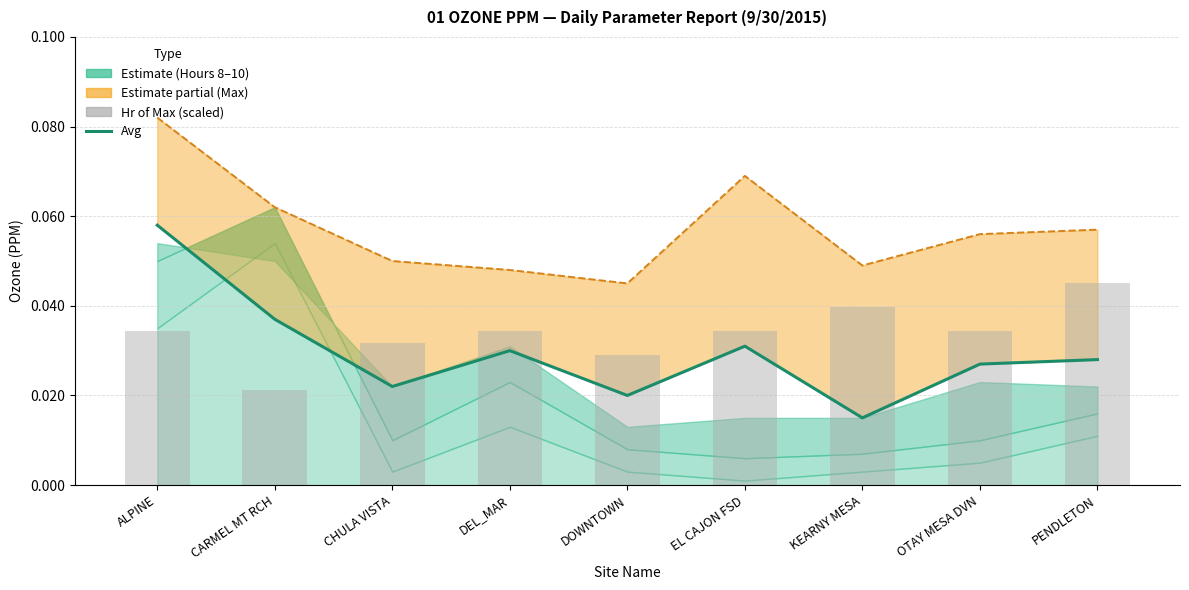

Does the chart contain any negative values?

No